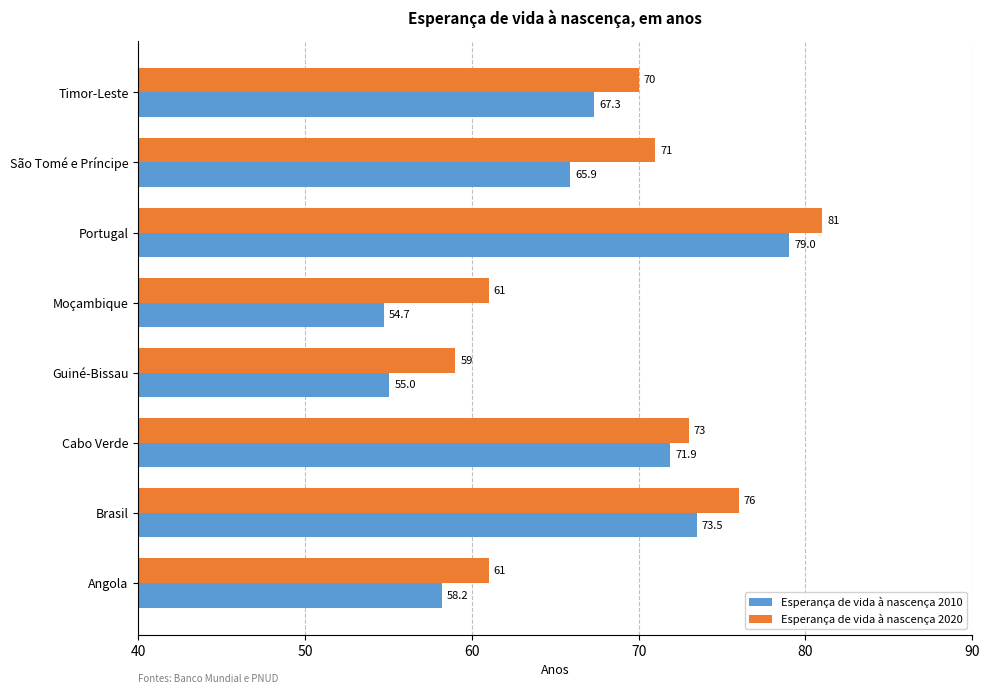

At how many categories does at least one series exceed 75?

2